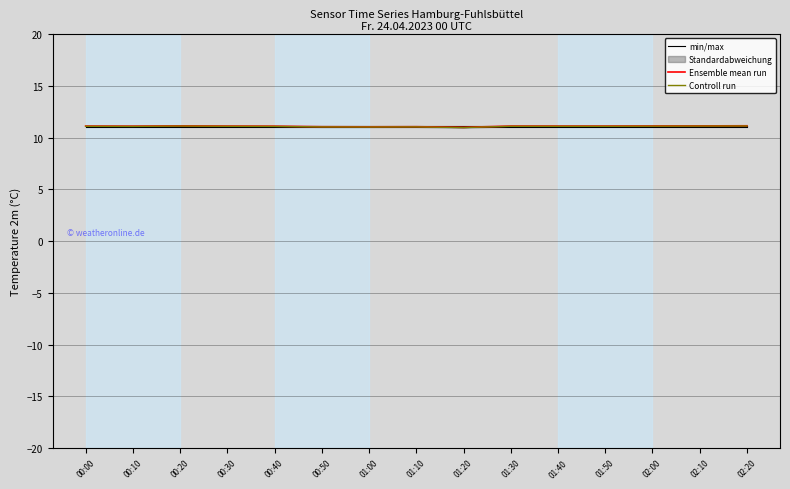

What is the value of the Ensemble mean run point at the 11th from the left?

11.1